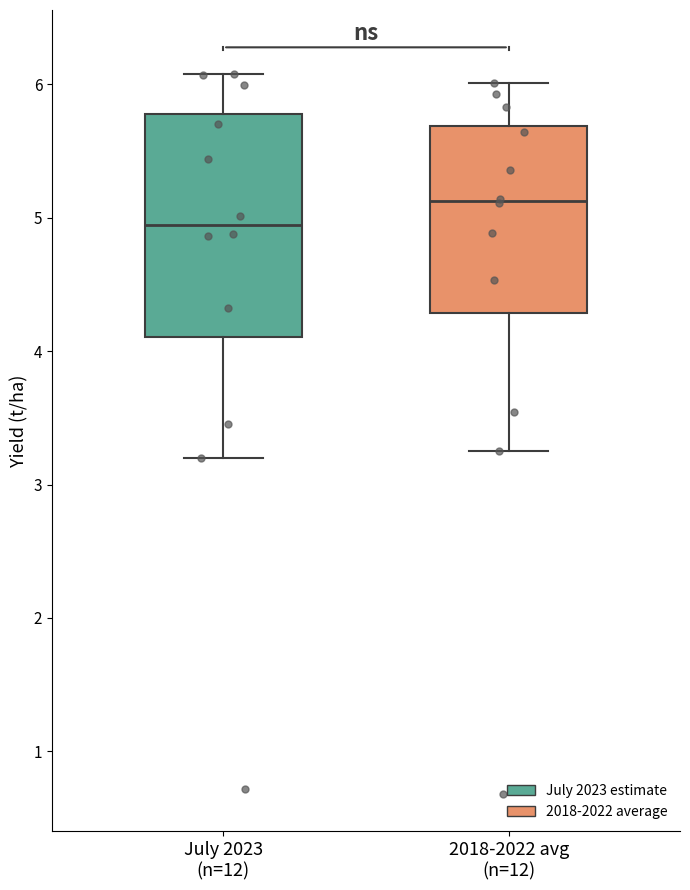

Where does the upper whisker of the box for 2018-2022 avg (n=12) end on the y-axis? The values are not printed on the chart, so give them approximately, as read against the axis.

6.0